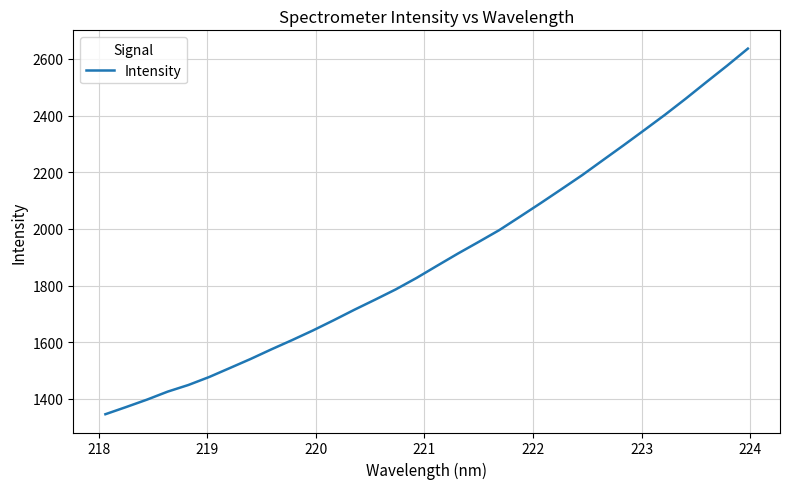

What is the greatest value displayed?

2636.0